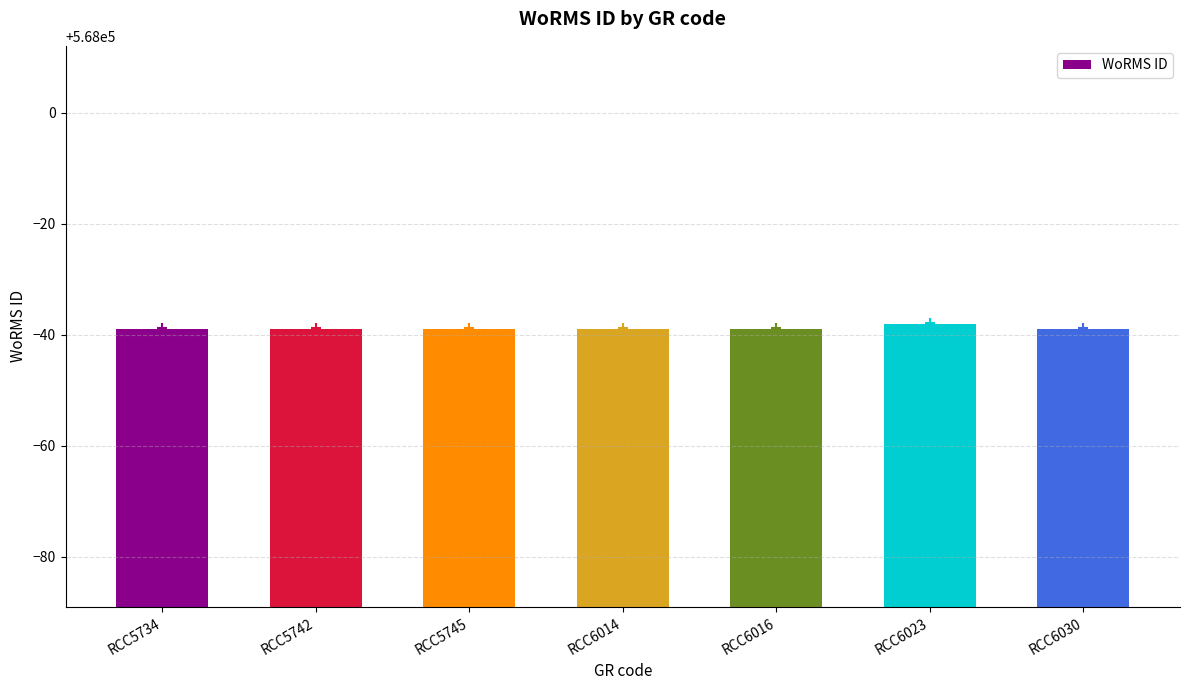

What is the sum of the values at RCC6030 and RCC5742?

1135922